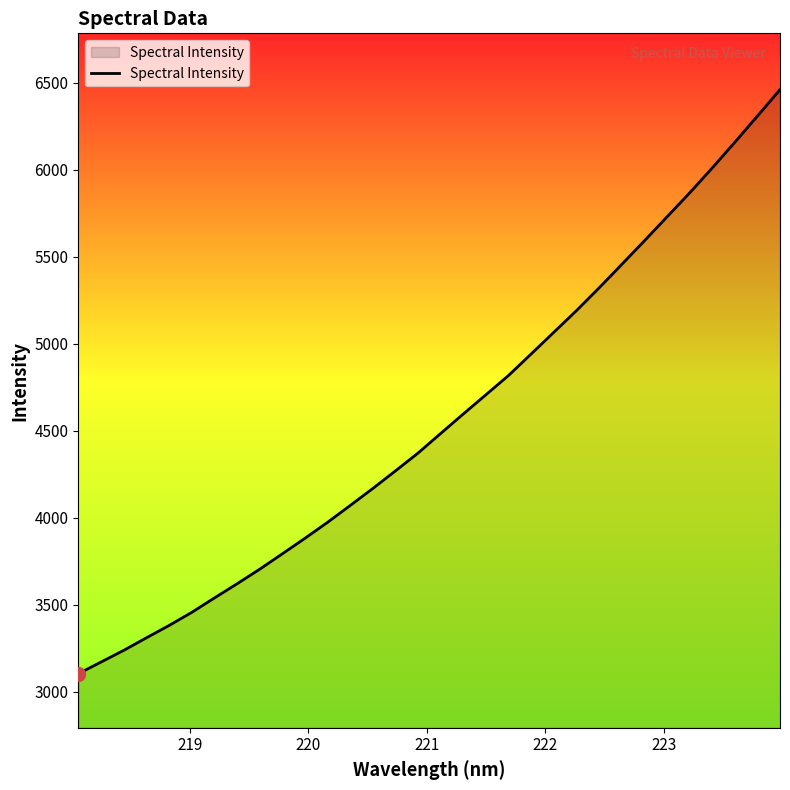

What is the difference between the maximum and minimum values?

3356.6